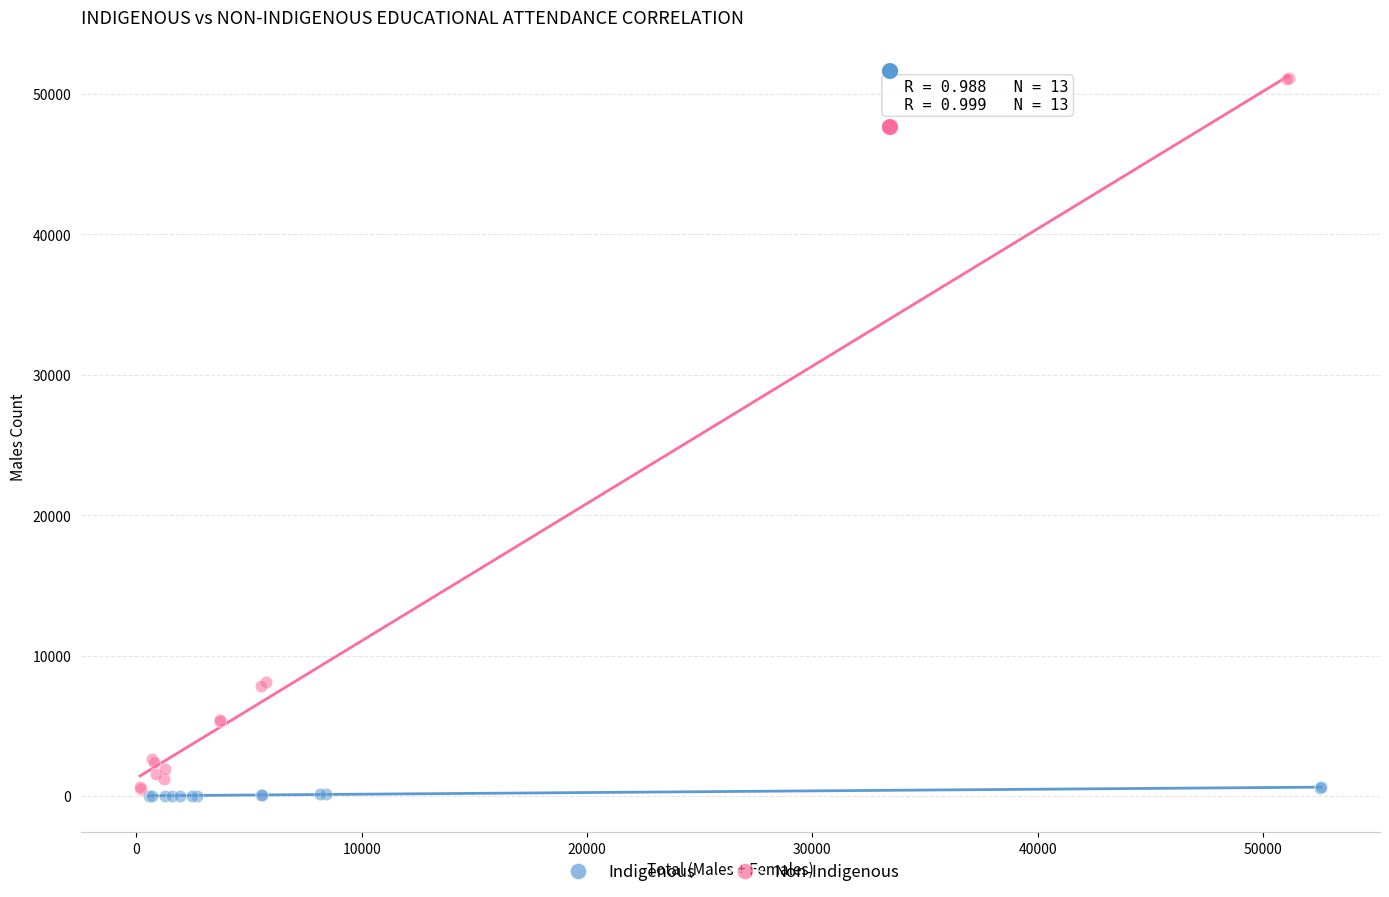

Which series has the largest Y range (max minus min)?

Non-Indigenous